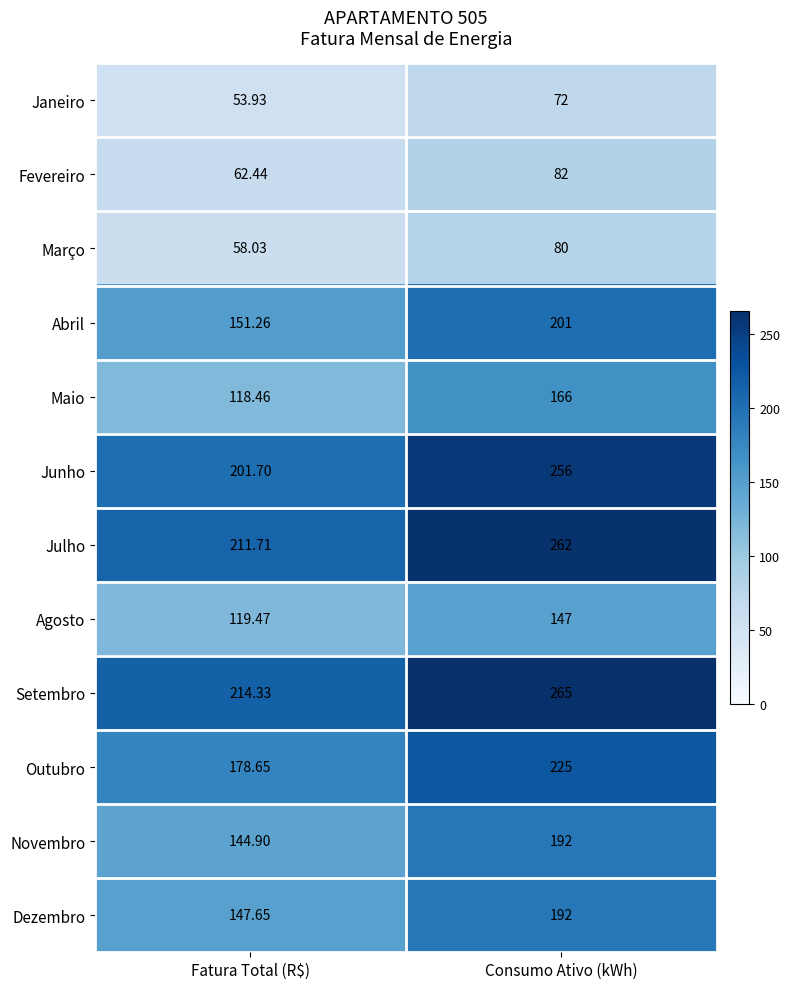

Which series changed the most between Fatura Total (R$) and Consumo Ativo (kWh)?

Junho